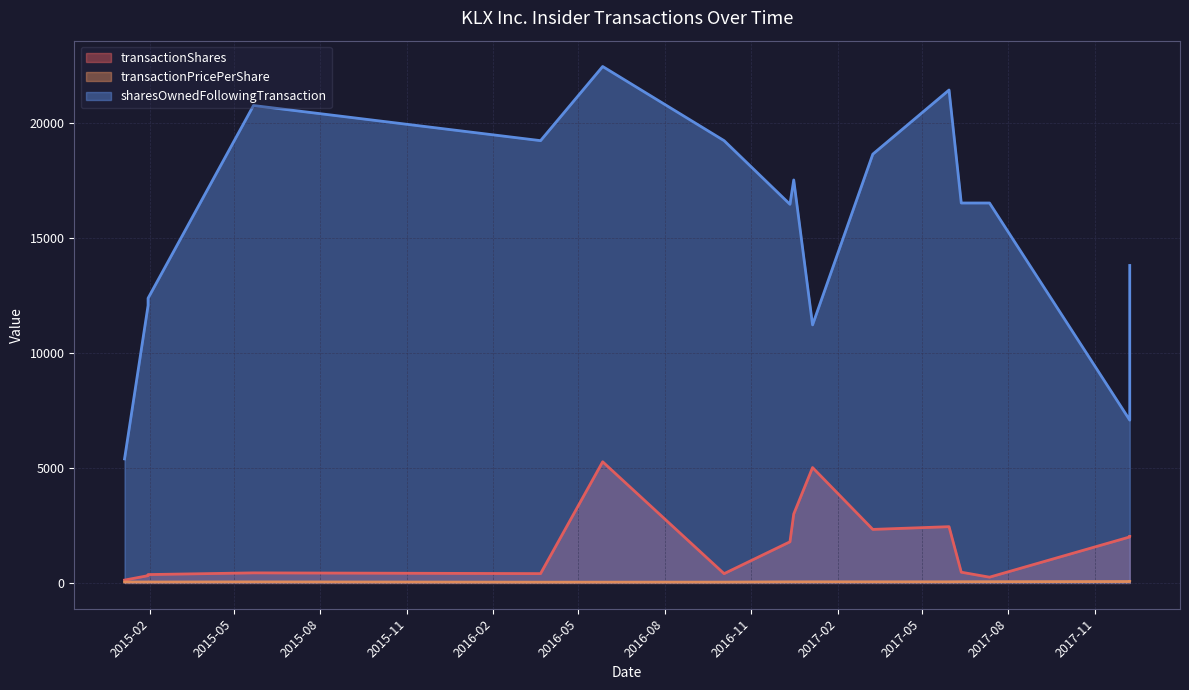

Between 2017-06-12 and 2015-01-30, which series saw the biggest shift?

sharesOwnedFollowingTransaction